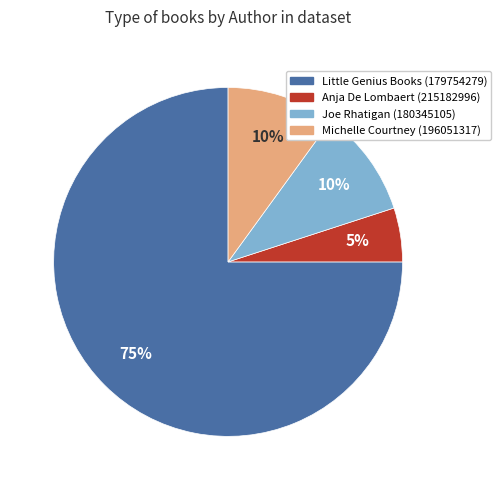

What percentage is the Little Genius Books (179754279) slice, to the nearest percent?

75%